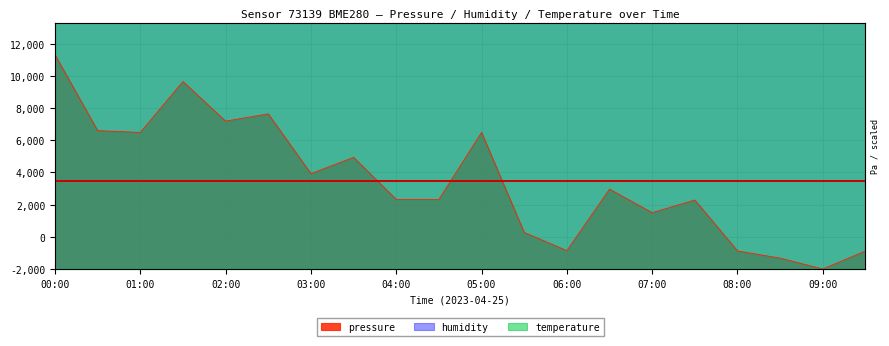

Which series has the largest total across all categories?

humidity